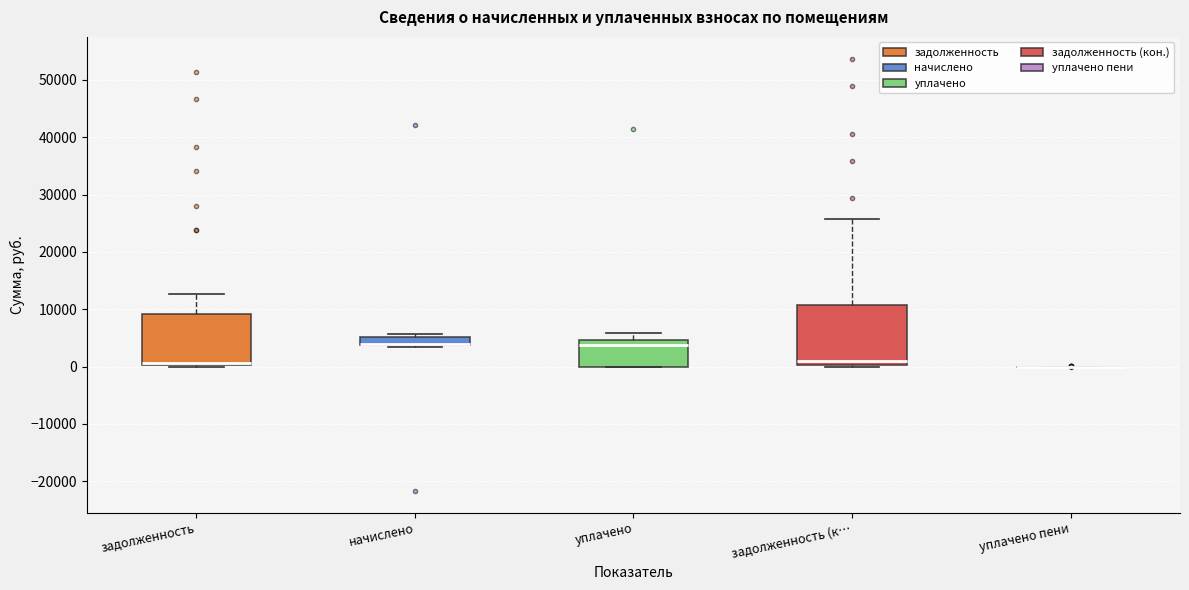

Where is the upper edge of the box for начислено on the y-axis? The values are not printed on the chart, so give them approximately, as read against the axis.

5000